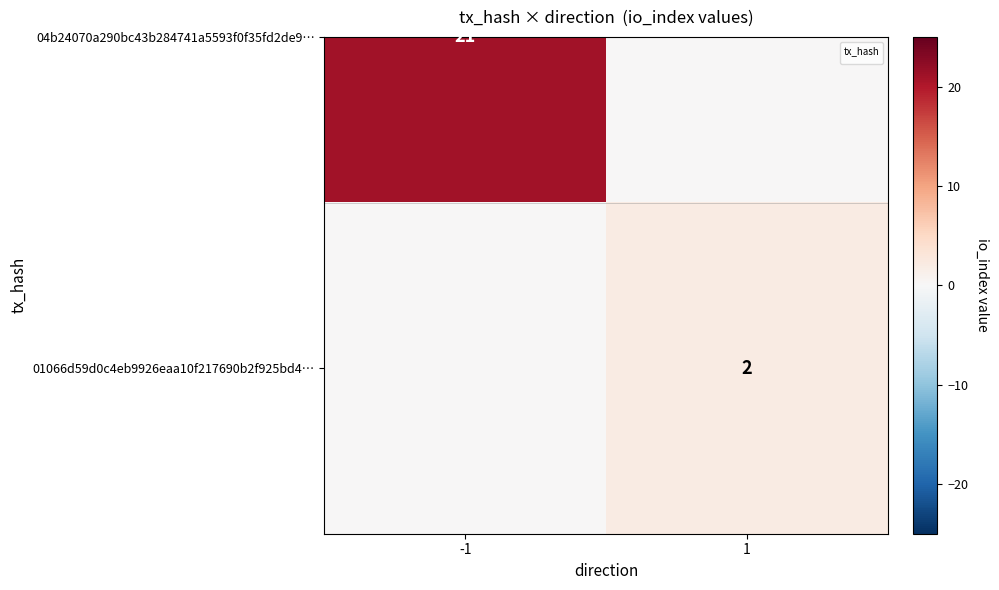

What is the sum of all values?

2